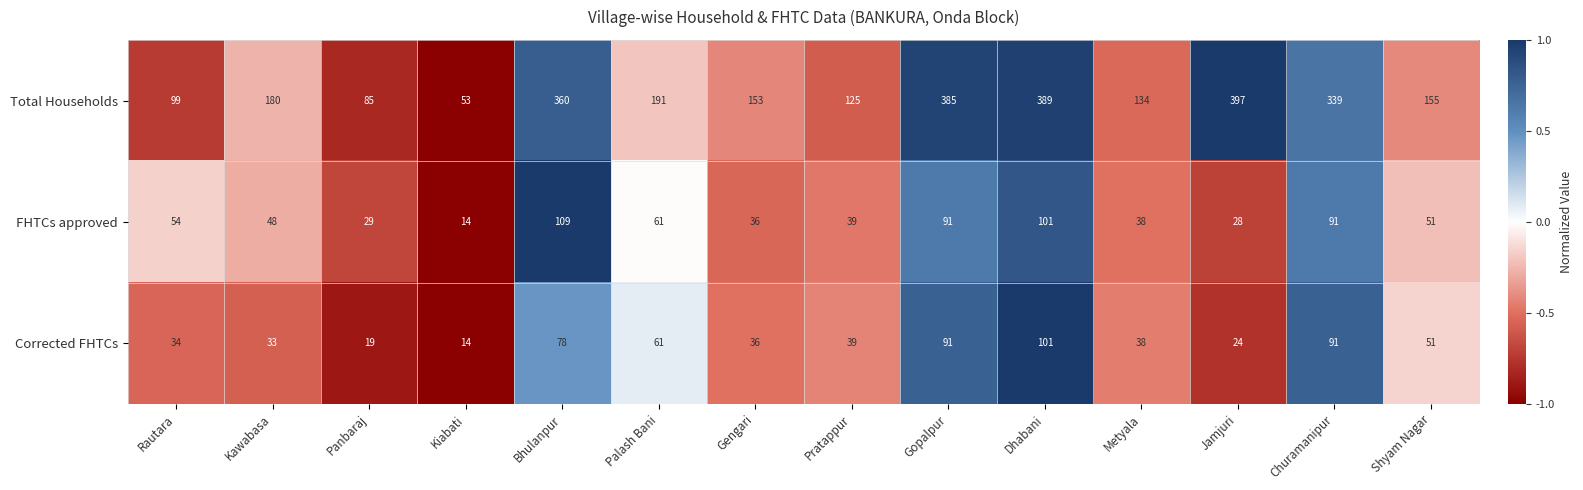

Which series has the largest total across all categories?

Total Households